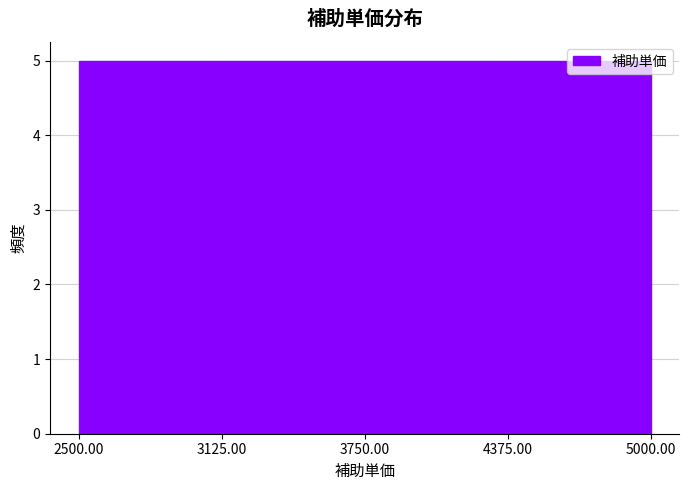

Reading left to right, transcribe this chart: for each bar, give the range it covers on the x-axis and its height. The values are not printed on the chart, so give them approximately, as read against the axis.

2500.00 to 3125.00: 5
3125.00 to 3750.00: 5
3750.00 to 4375.00: 5
4375.00 to 5000.00: 5